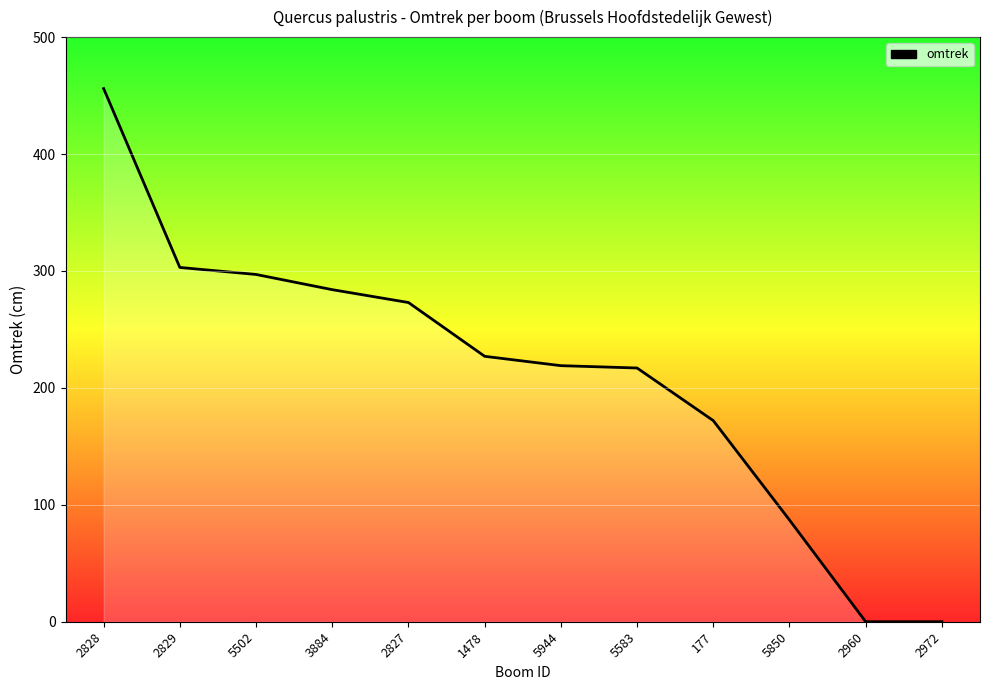

True or false: the data shows 87 at 5850.

True